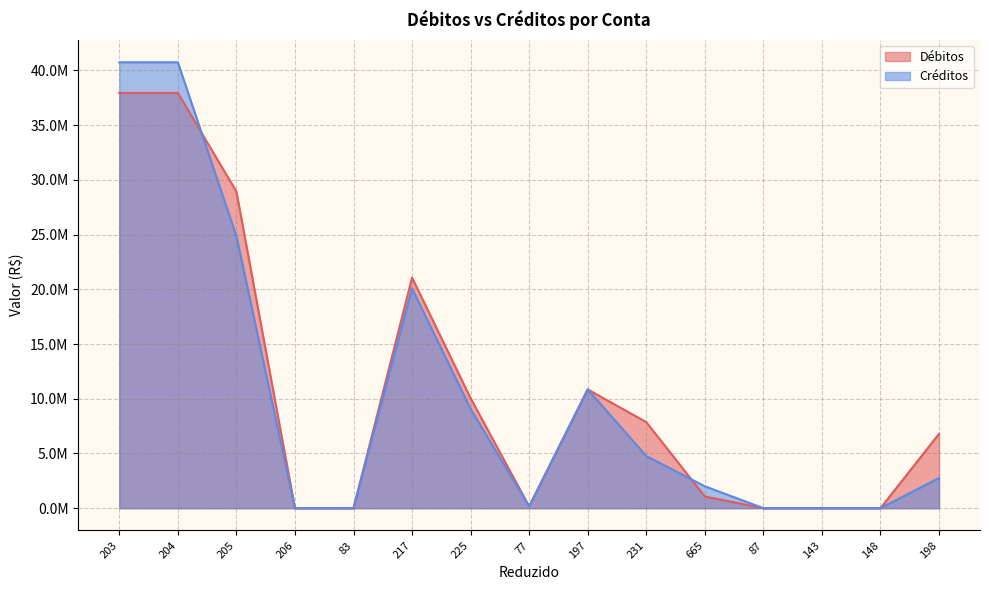

How many data points in Créditos are above 2758343?

8